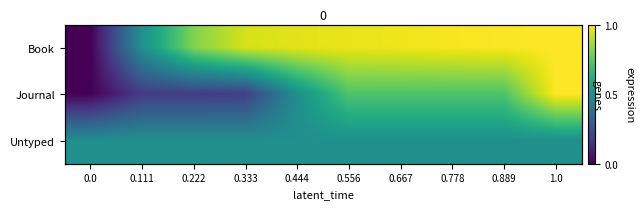

Is it true that Journal equals 0.2 at 0.222?

True